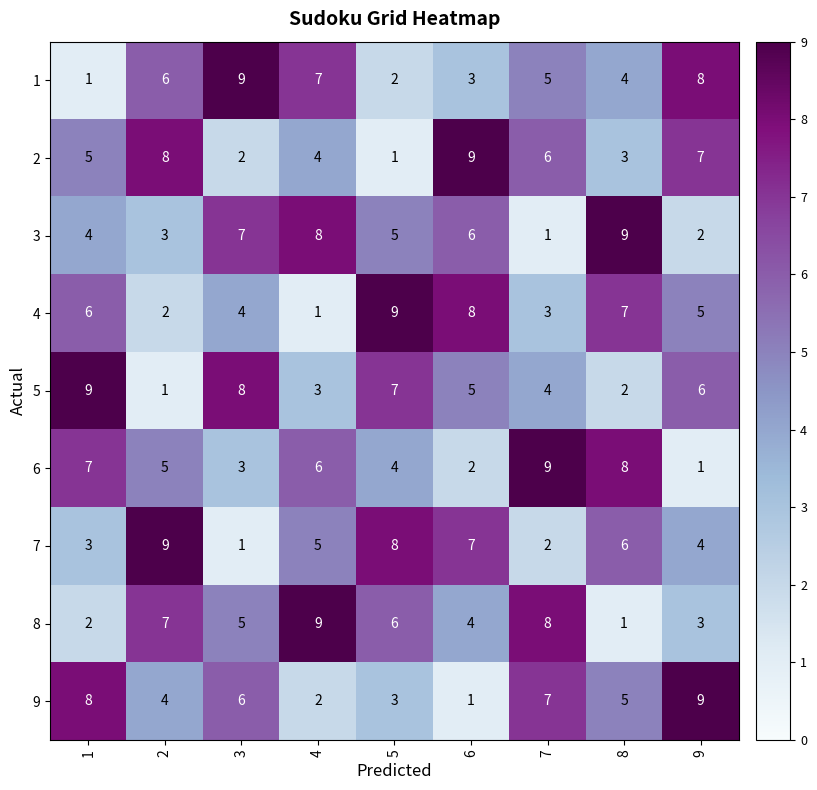

What is the highest value of the 7 series?

9